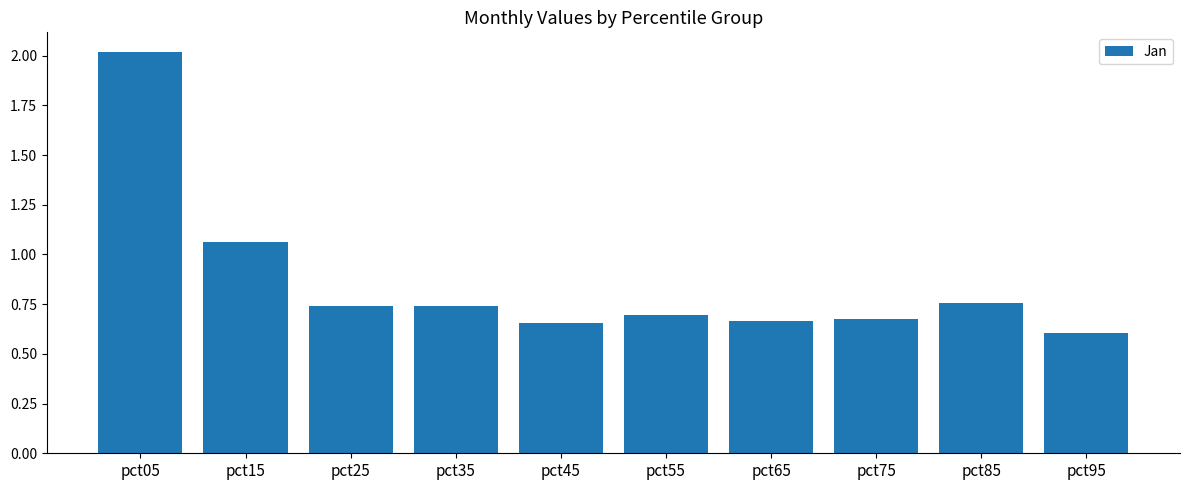

How many series are shown in this chart?

1